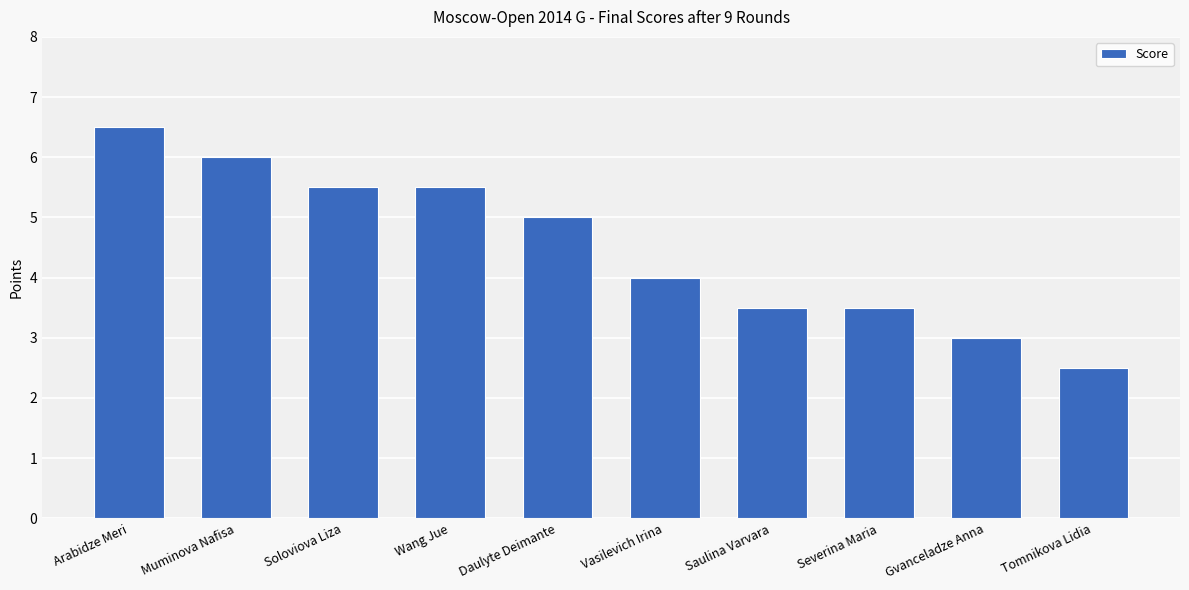

Are the bars horizontal?

No